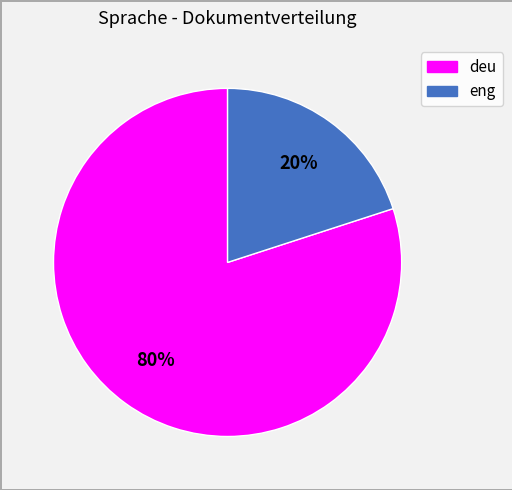

Combined, do eng and deu account for over 50%?

Yes